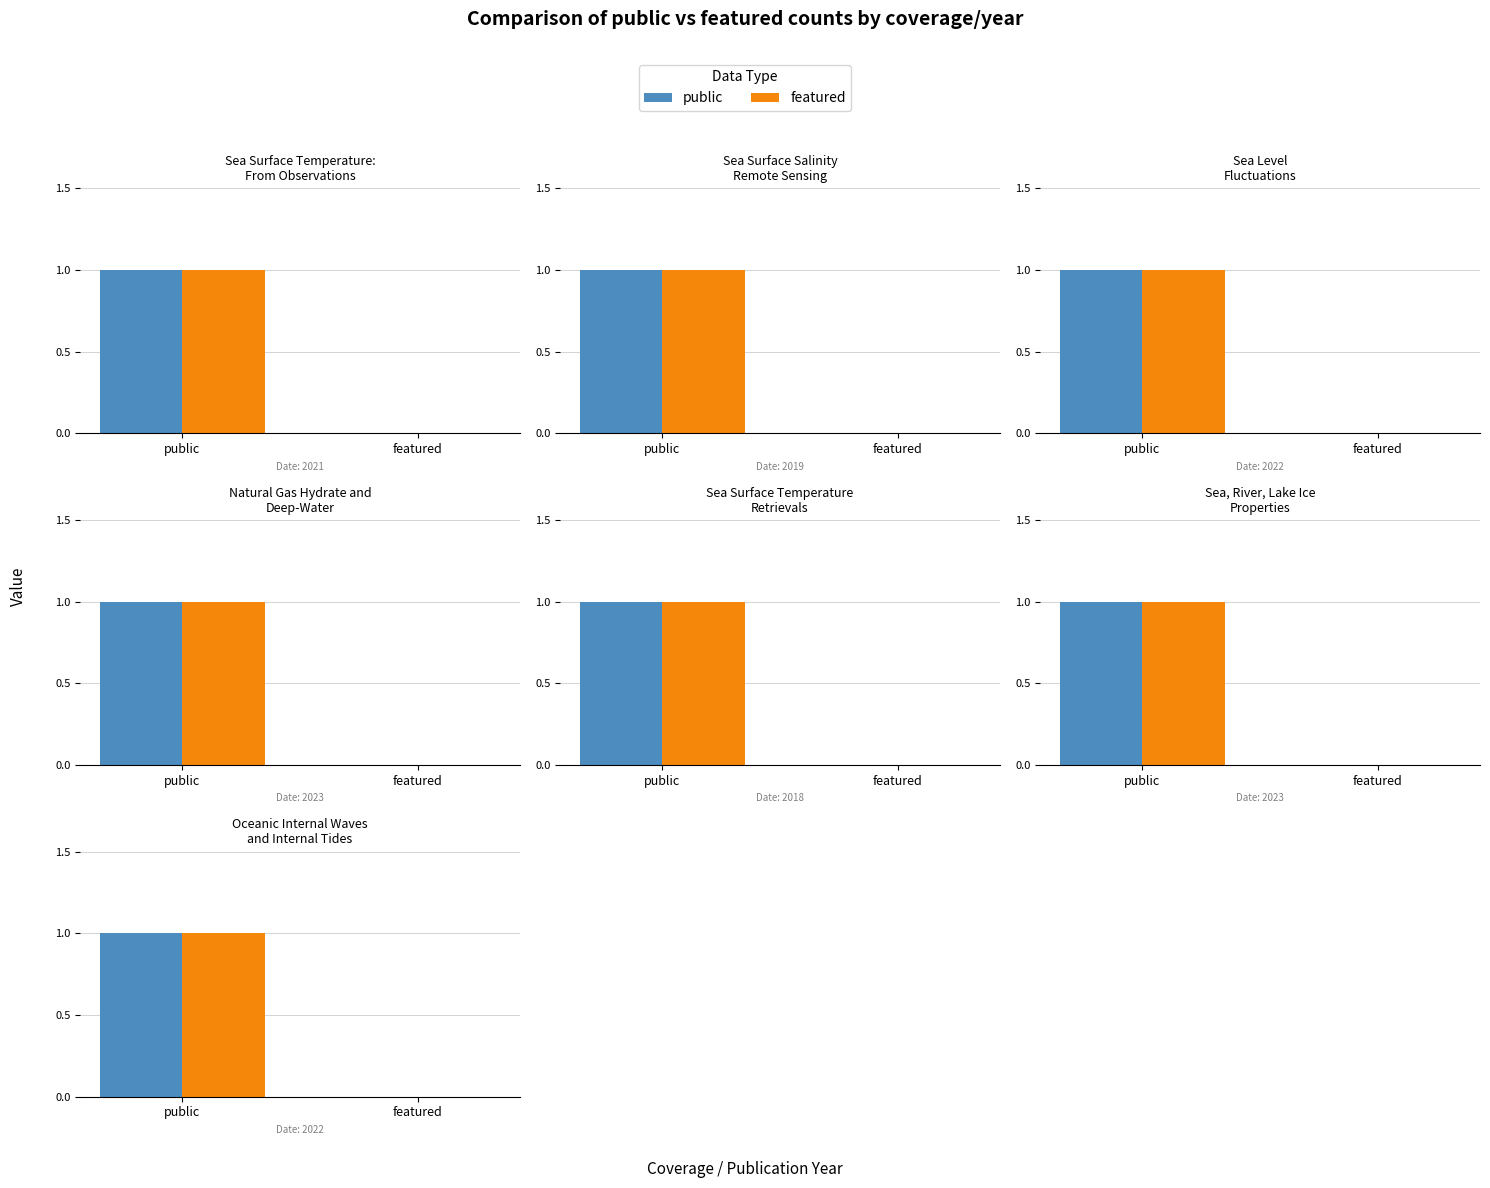

True or false: public has a value of 0 at featured.

True